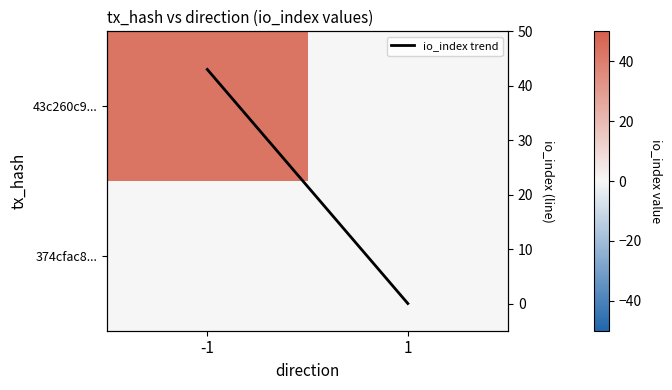

Which series has the largest total across all categories?

43c260c9...